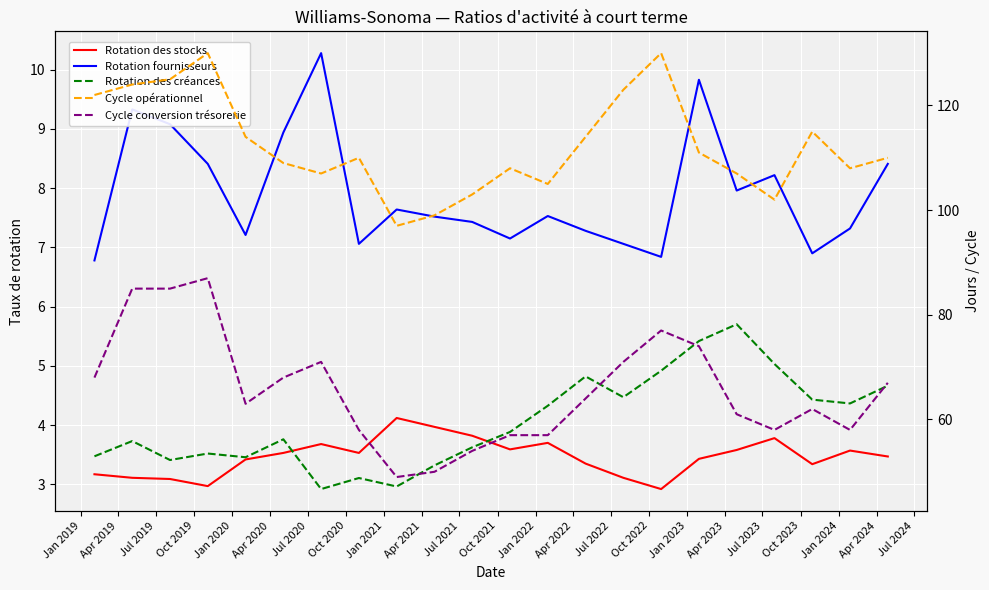

At which category does Rotation des créances reach its first local valley?

Jul 2019